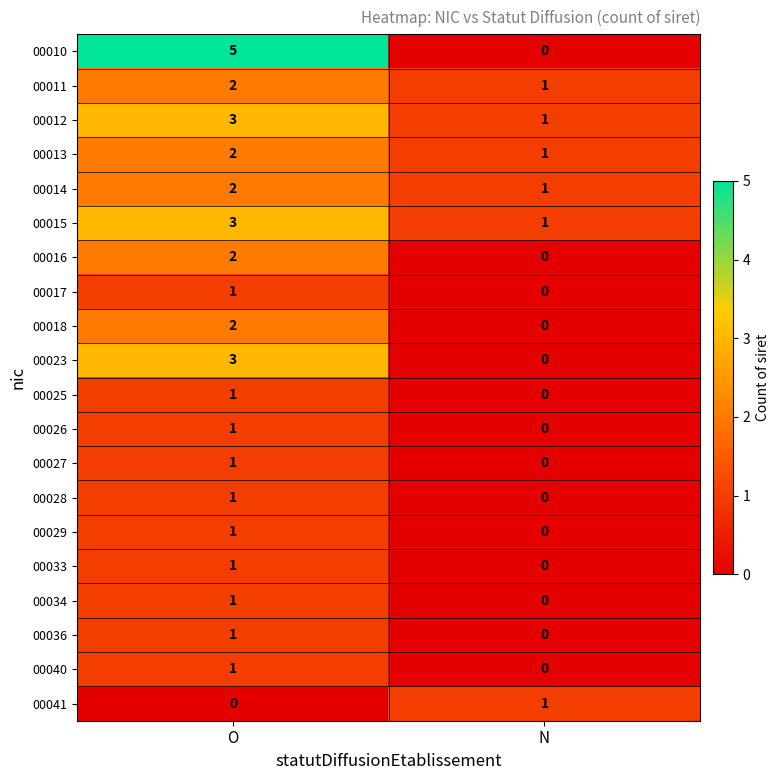

The value of 00013 at O is 3. True or false?

False